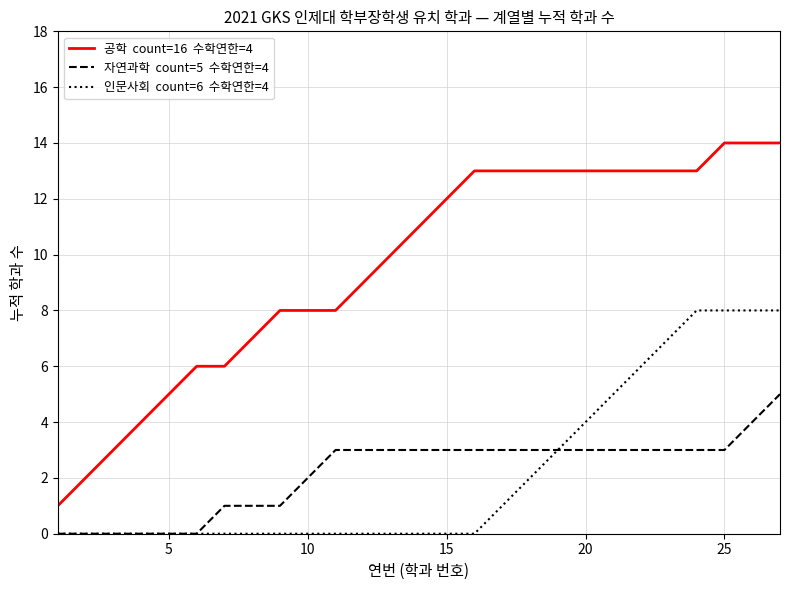

What is the maximum value shown in the chart?

14